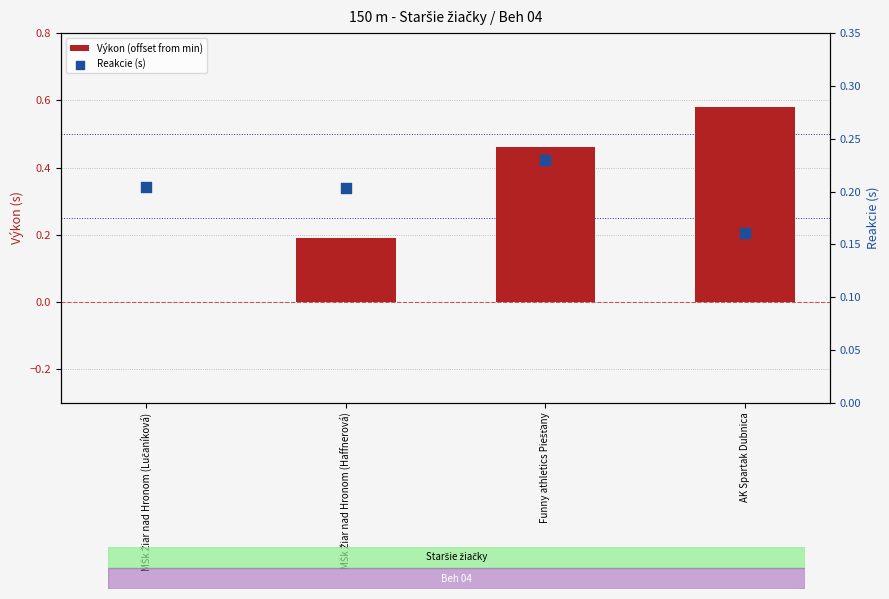

Which series reaches the maximum Y coordinate?

Výkon (offset from min)